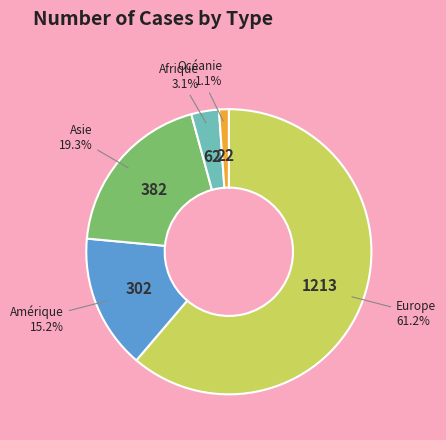

Does any single category account for the majority?

Yes